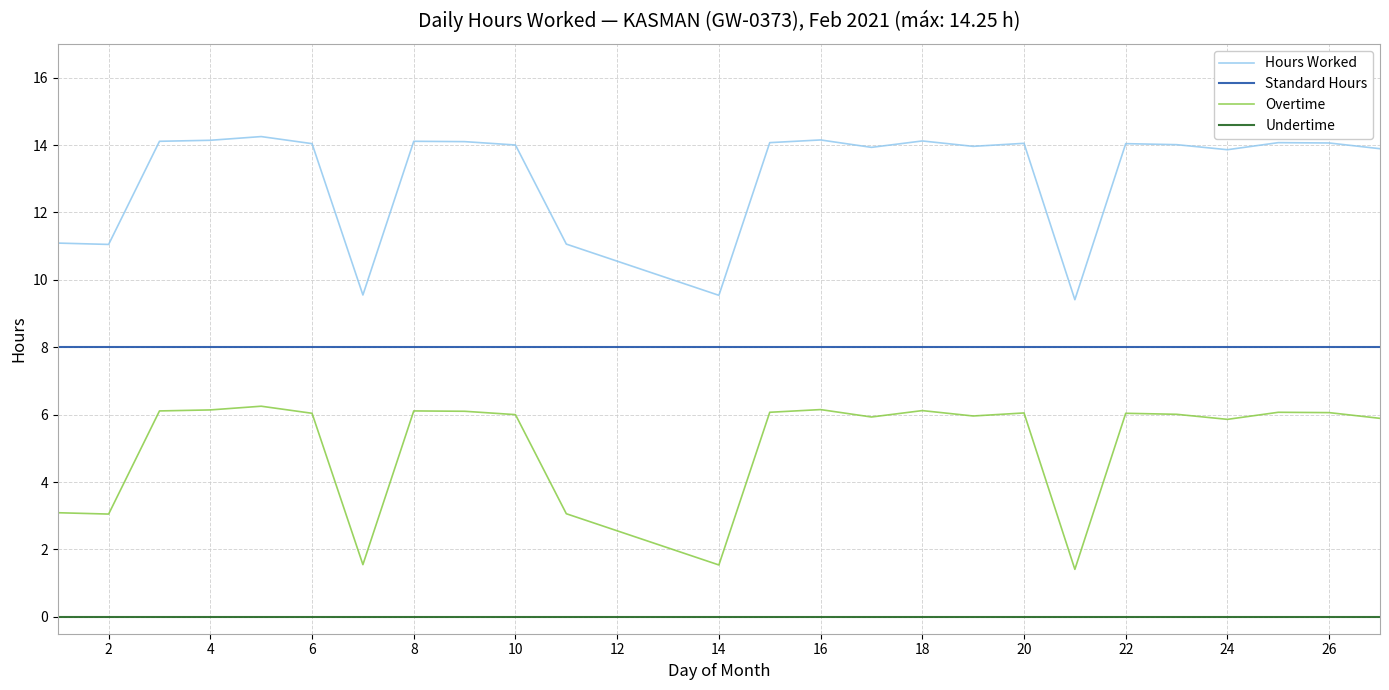

What is the lowest value of the Standard Hours series?

8.0